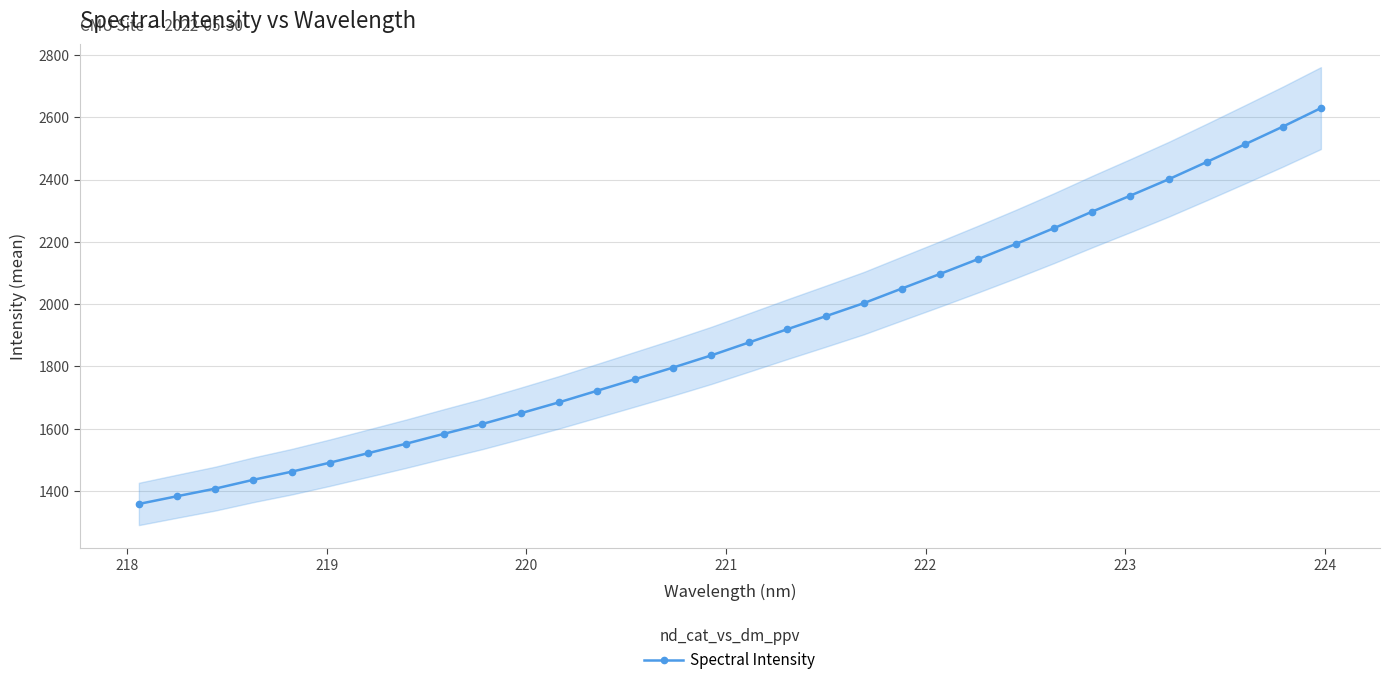

What is the value of the Spectral Intensity point at the 12th from the left?

1684.6